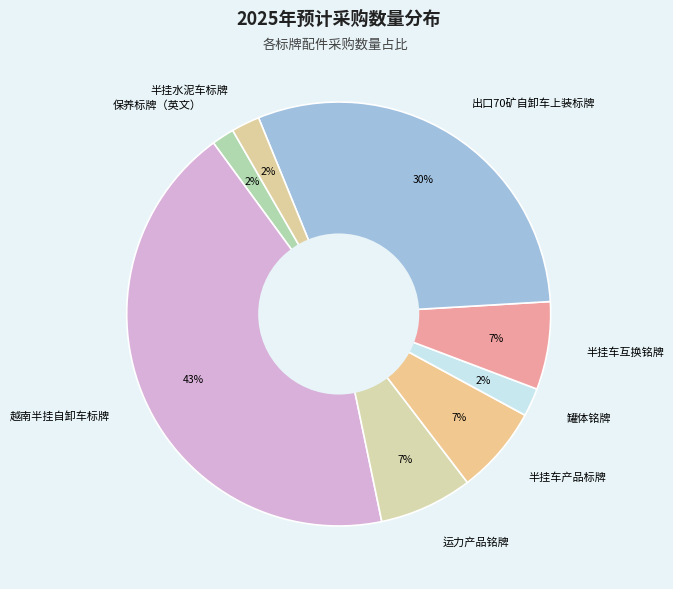

How many slices are in this pie chart?

8